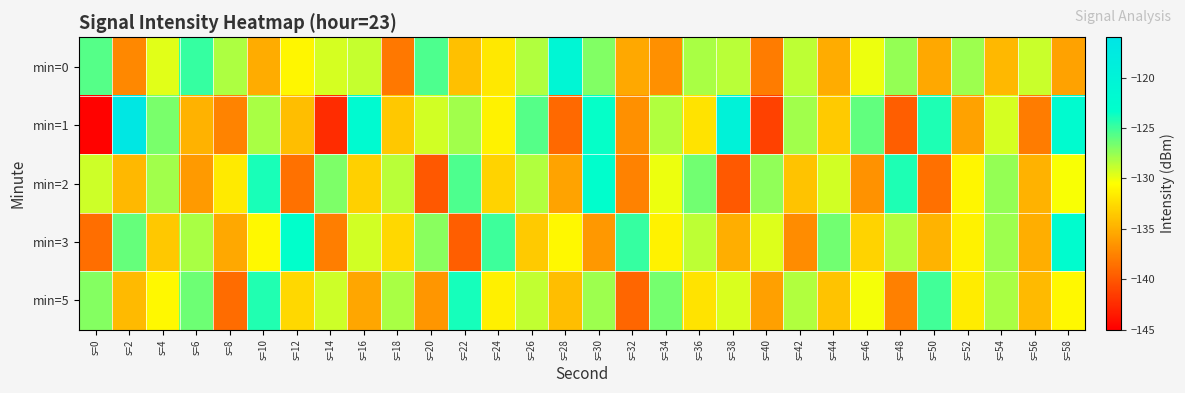

List the series in order of their peak value, lowest first.

min=5, min=2, min=3, min=0, min=1